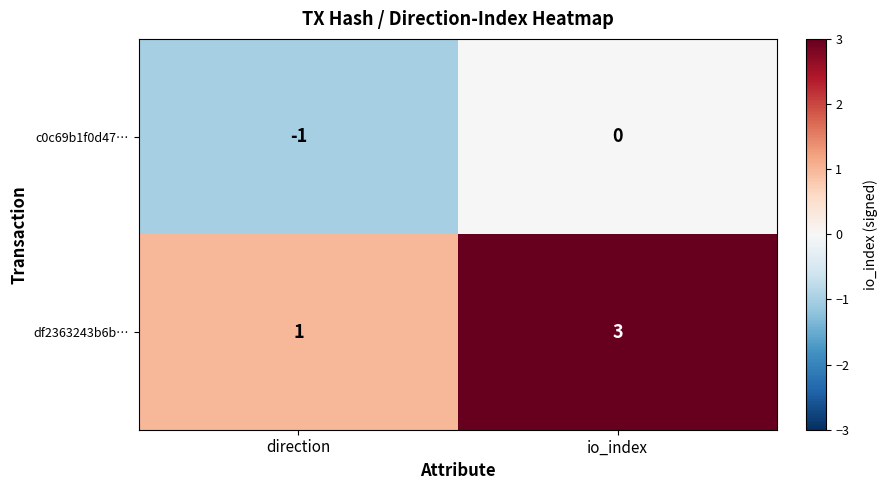

What is the sum of the df2363243b6b… values at direction and io_index?

4